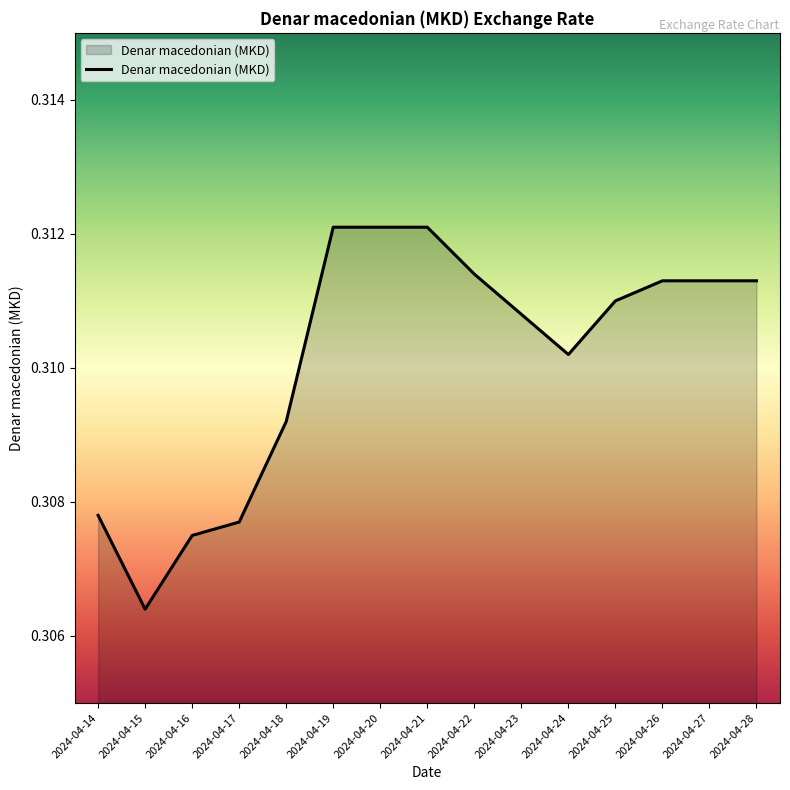

Between 2024-04-23 and 2024-04-20, which is larger?

2024-04-20